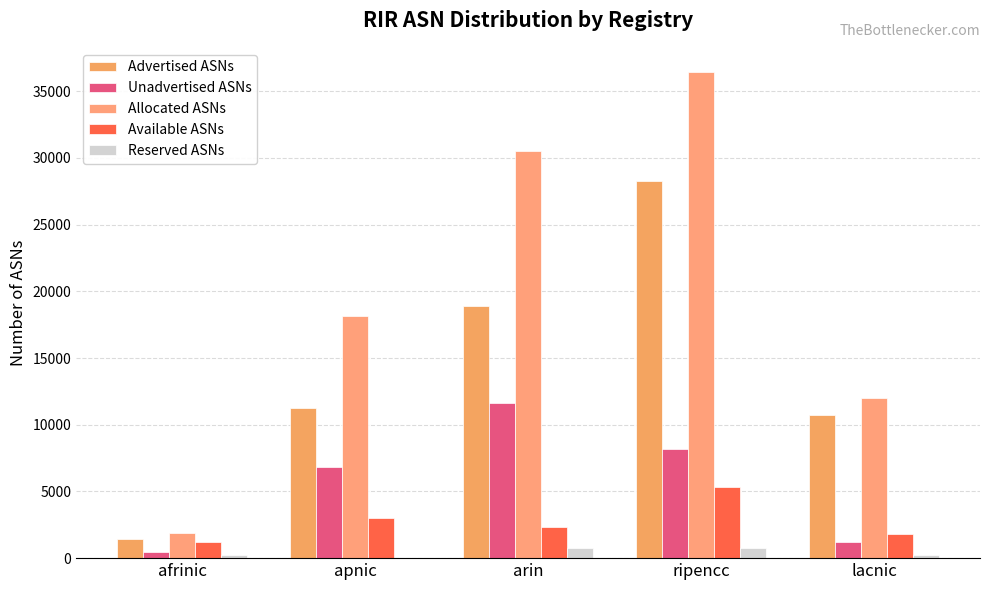

Reading left to right, what are all the values shown in this chart?

Advertised ASNs: 1430	11289	18925	28273	10764
Unadvertised ASNs: 475	6851	11594	8161	1230
Allocated ASNs: 1905	18140	30519	36434	11994
Available ASNs: 1177	3003	2312	5322	1815
Reserved ASNs: 244	0	777	773	270